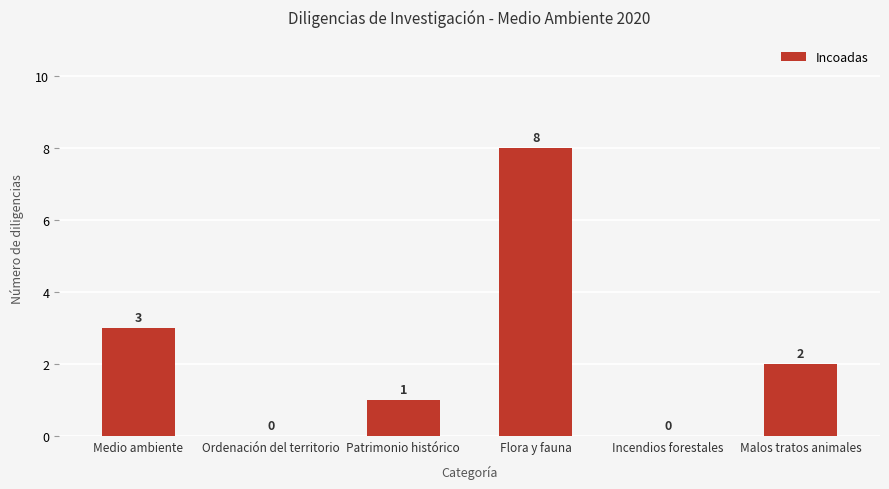

What is the approximate value at Medio ambiente?

3